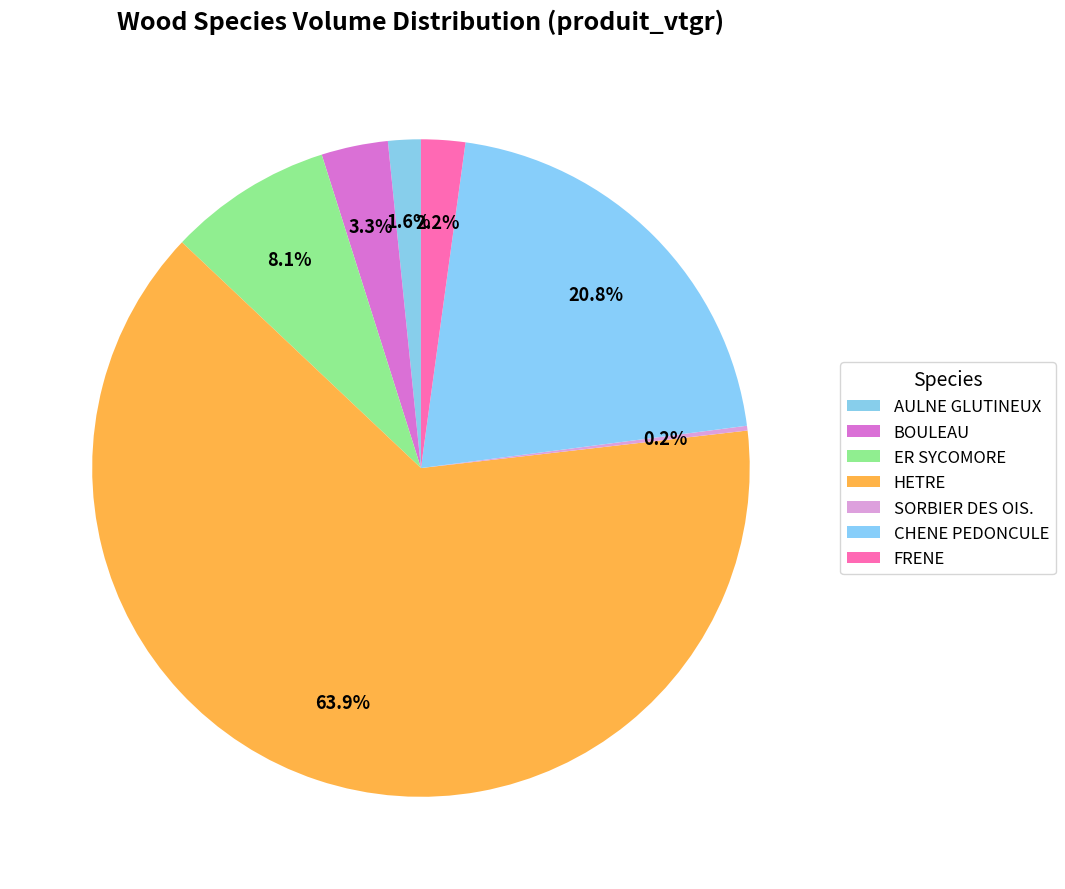

To the nearest percent, what is the combined percentage of FRENE and HETRE?

66%